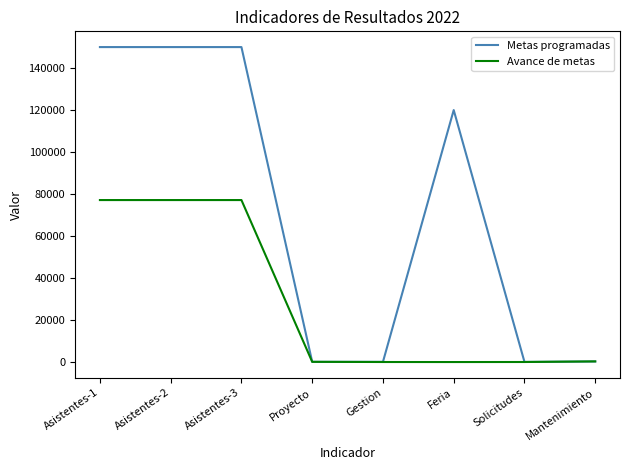

Which series has the largest range (max minus min)?

Metas programadas